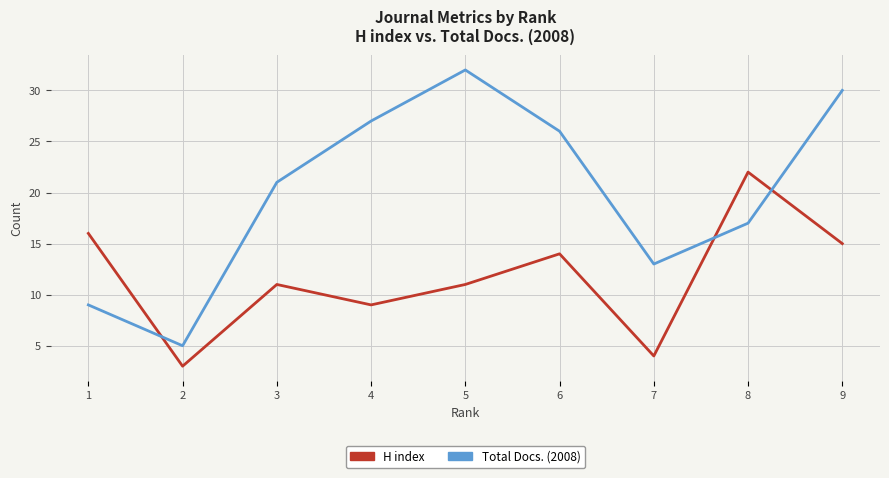

How many lines are shown in the chart?

2